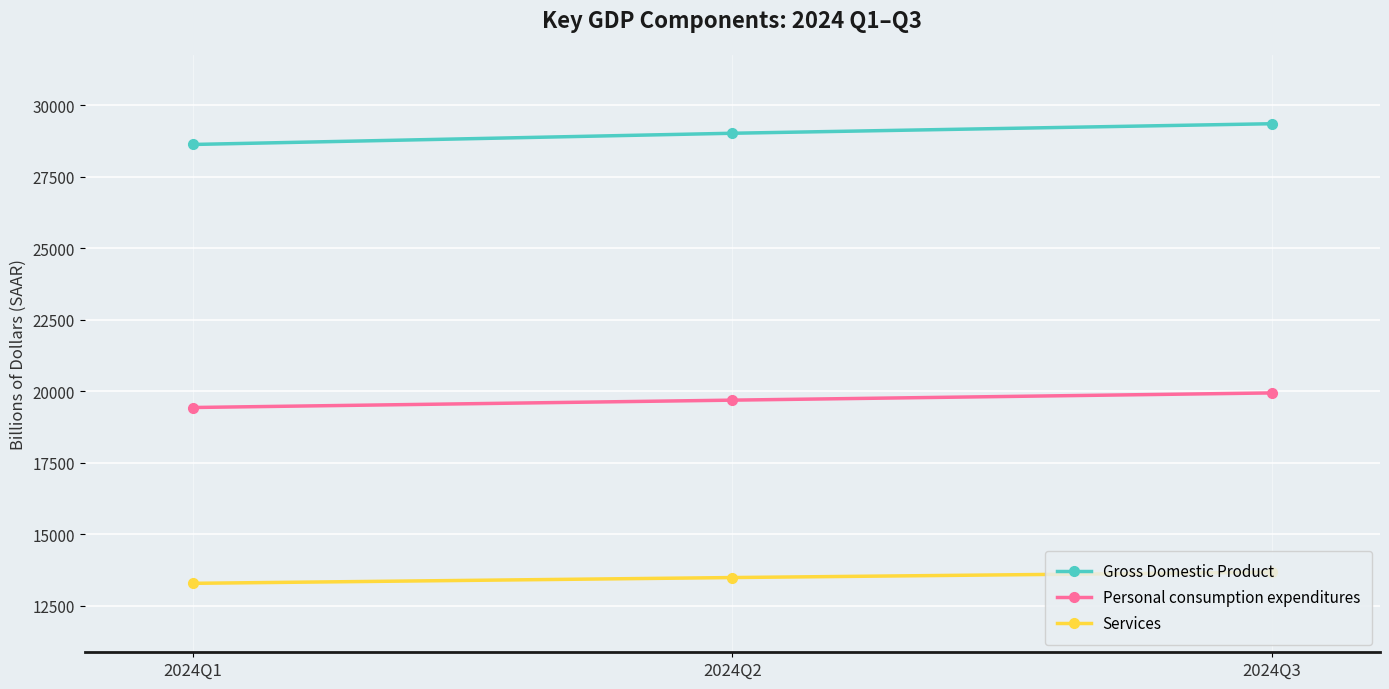

What is the sum of all Personal consumption expenditures values?

59042.7